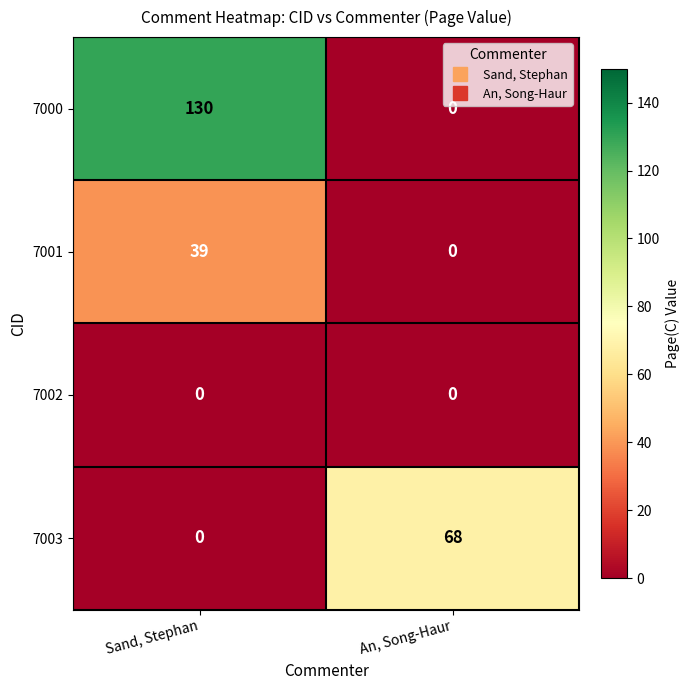

What is the average value of the 7000 series?

65